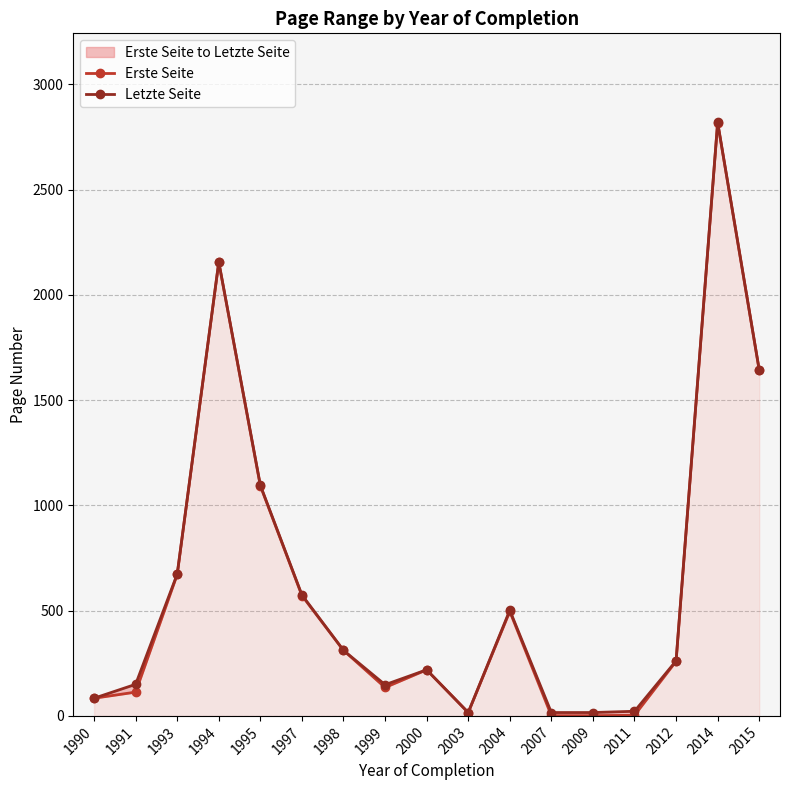

What are all the series names shown in the legend?

Erste Seite, Letzte Seite